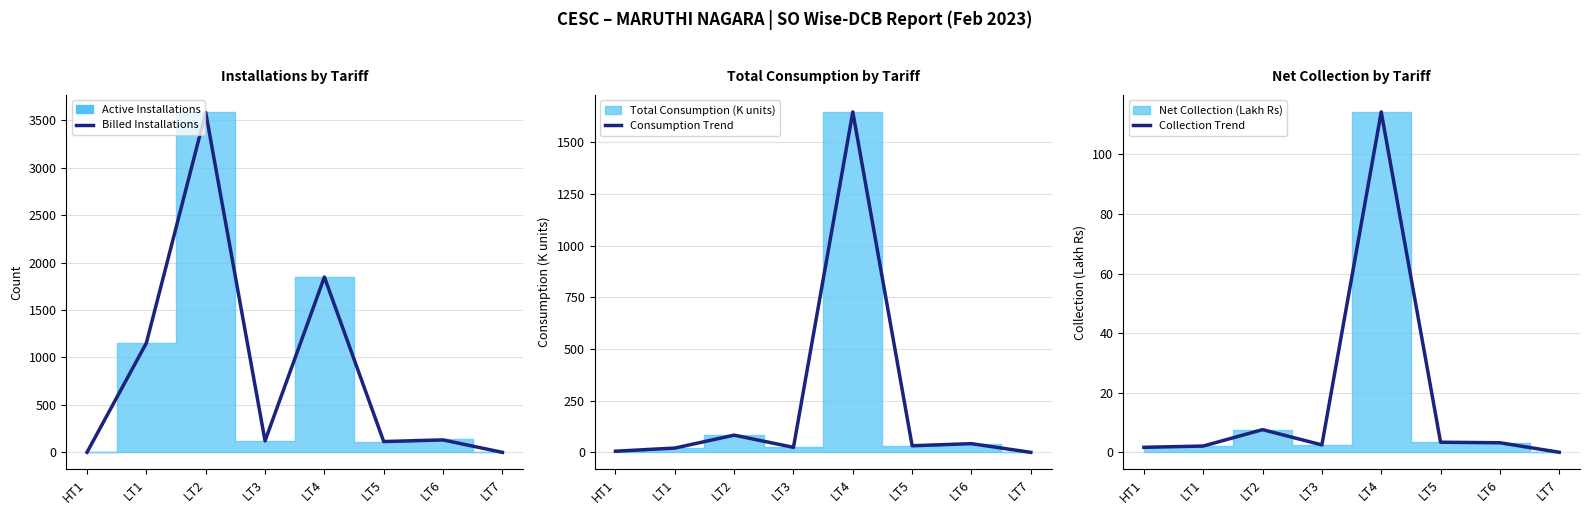

At how many categories does at least one series exceed 3456?

1